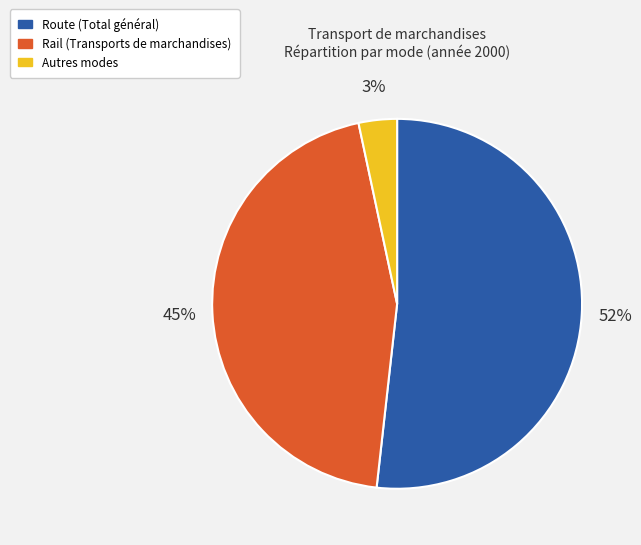

To the nearest percent, what is the average slice percentage?

33%